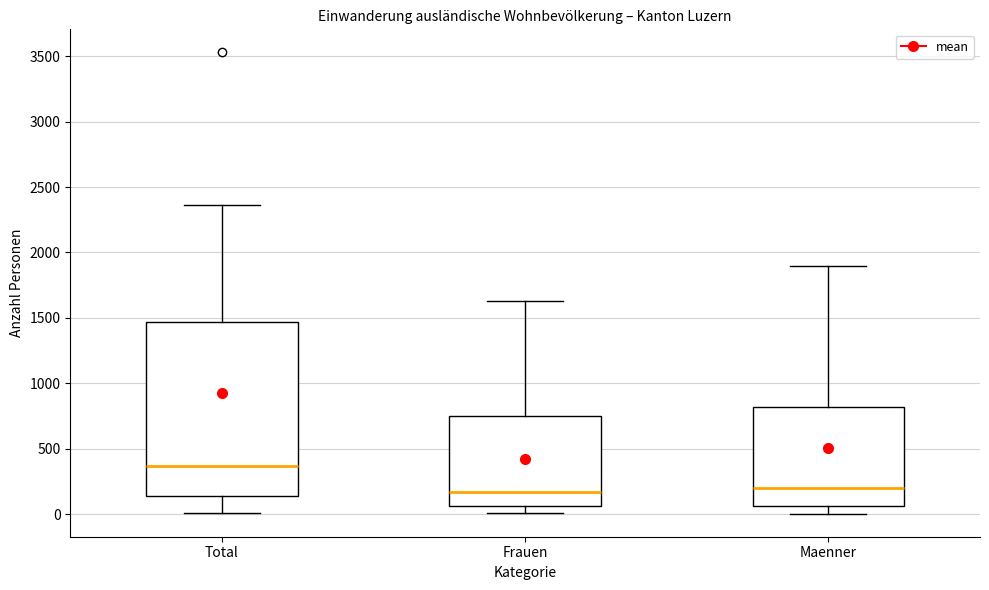

Reading left to right, read every box against the y-axis: the position of its median line, the range the box covers, and the ends of its whiskers. The values are not printed on the chart, so give them approximately, as read against the axis.

Total: median 350, box 150 to 1450, whiskers 0 to 2350
Frauen: median 150, box 50 to 750, whiskers 0 to 1650
Maenner: median 200, box 50 to 800, whiskers 0 to 1900